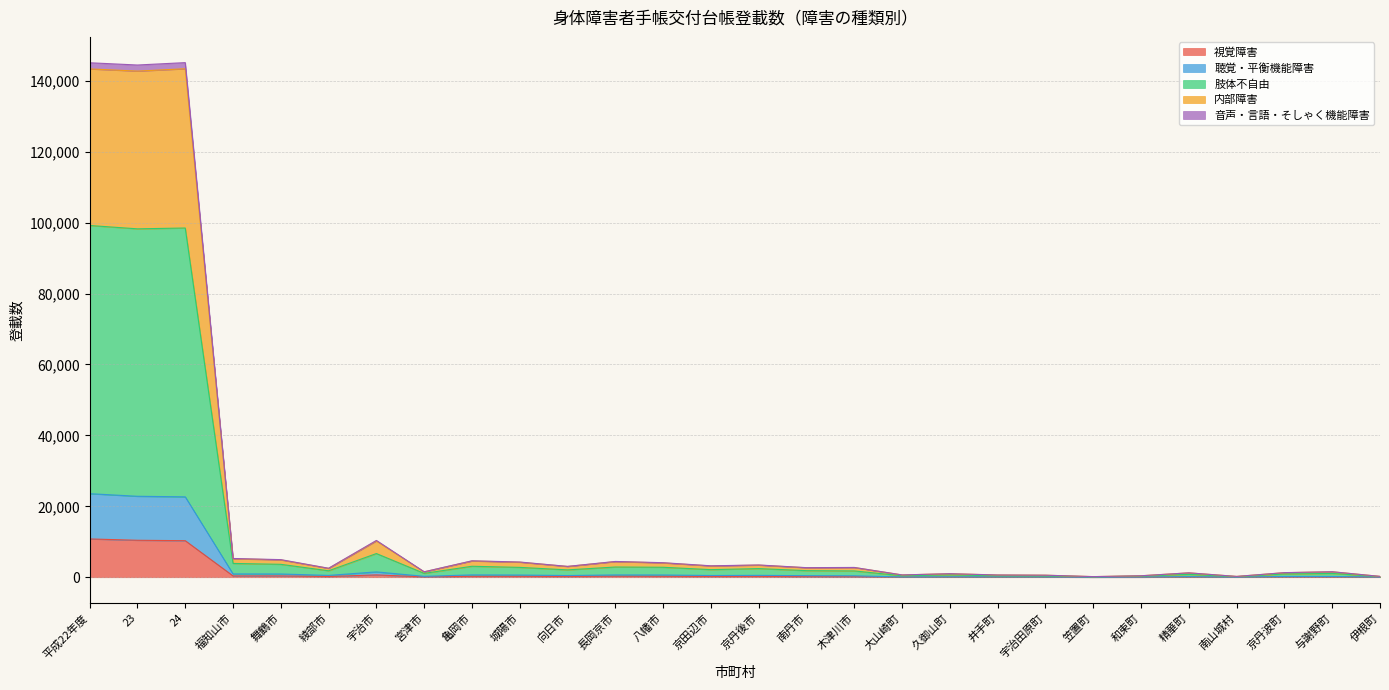

Which has a higher value, 笠置町 or 八幡市?

八幡市